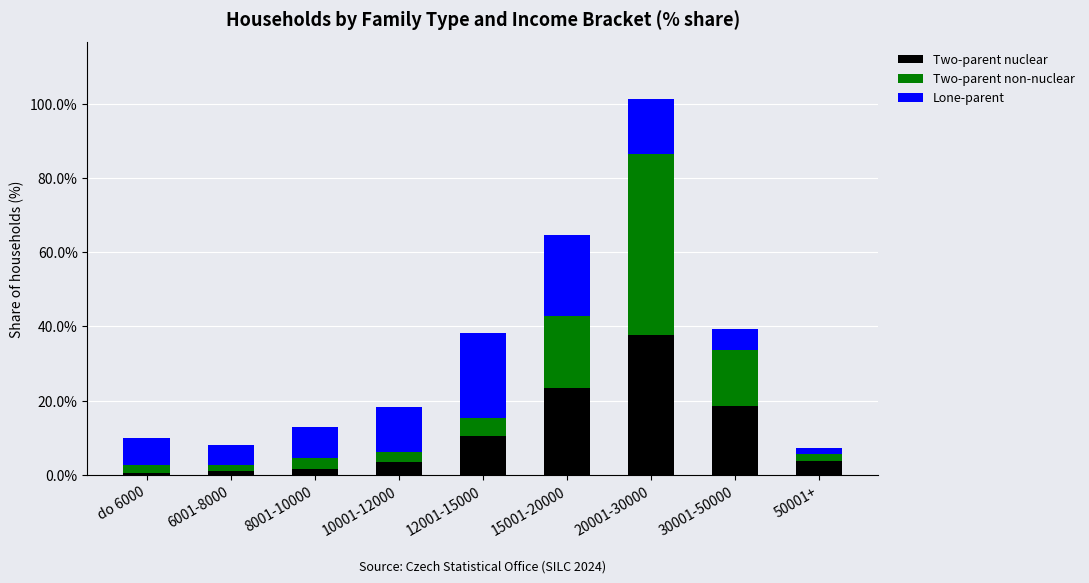

At which category is the sum across all series the highest?

20001-30000